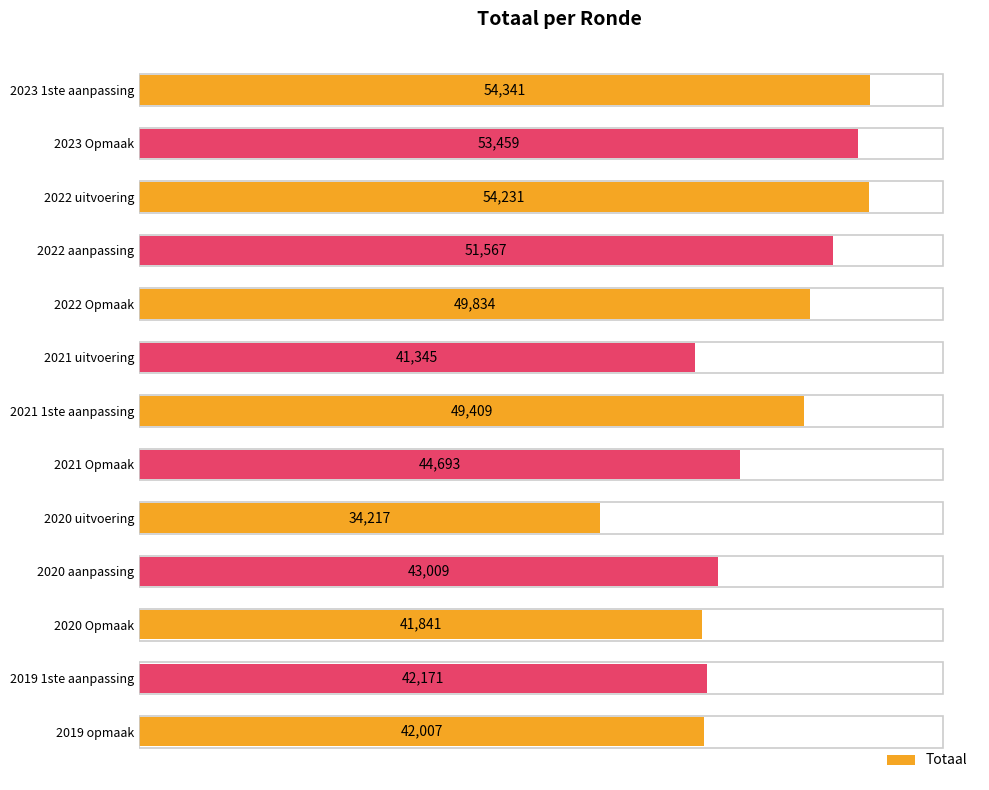

What is the greatest value displayed?

54341